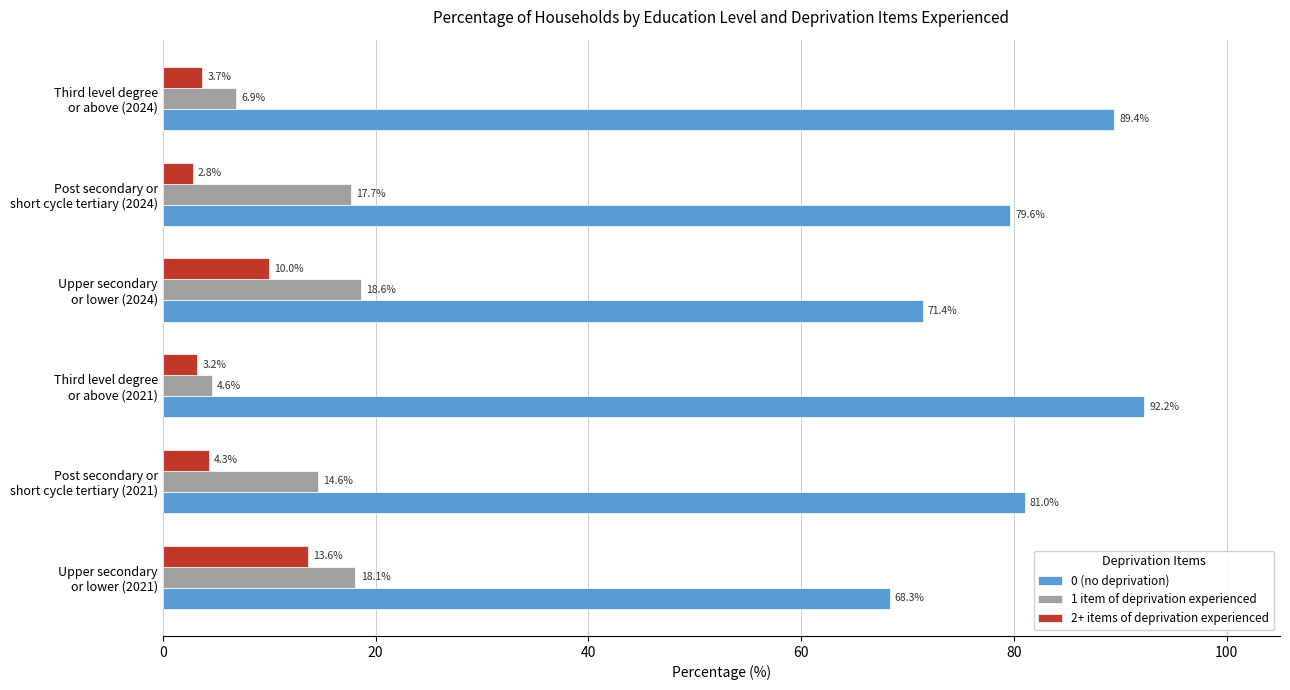

Rank the series by their maximum value, from lowest to highest.

2+ items of deprivation experienced, 1 item of deprivation experienced, 0 (no deprivation)